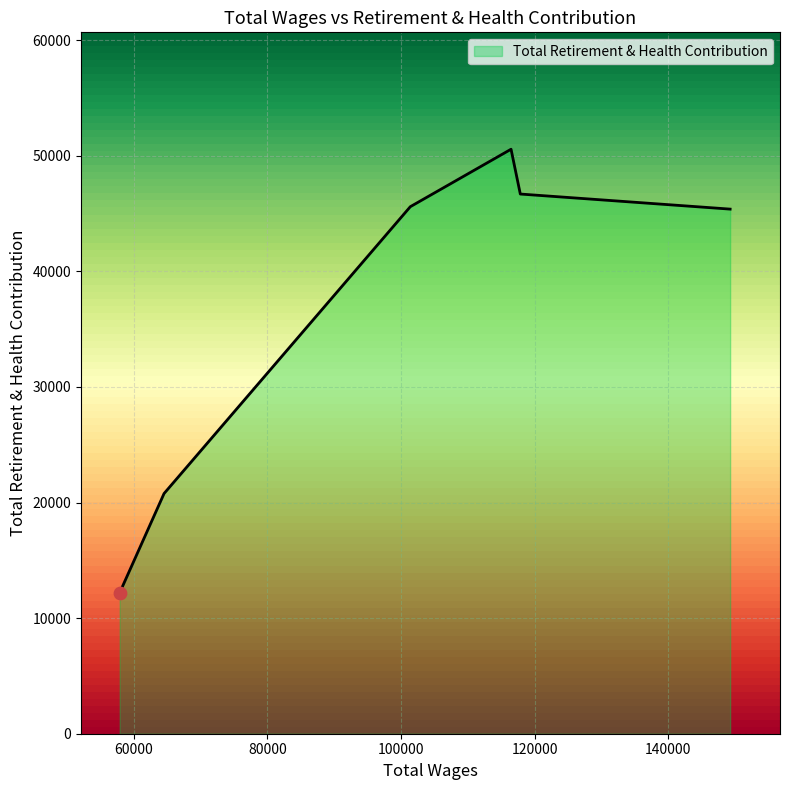

What is the maximum value shown in the chart?

50562